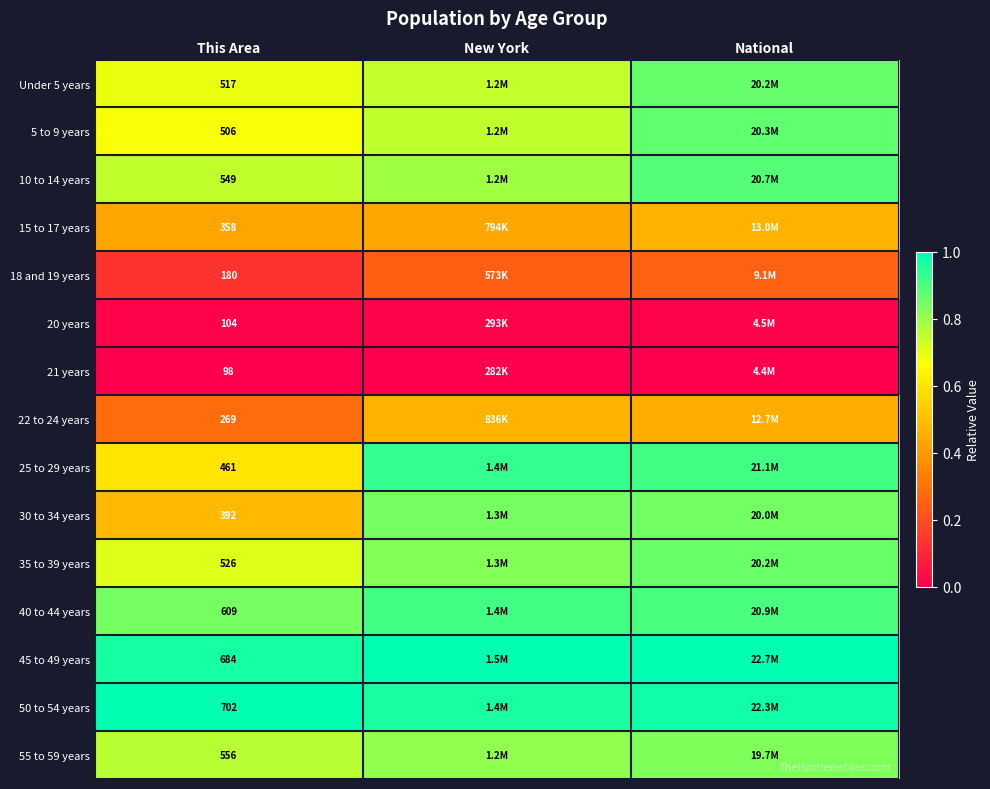

Which category has the lowest value across all series?

This Area